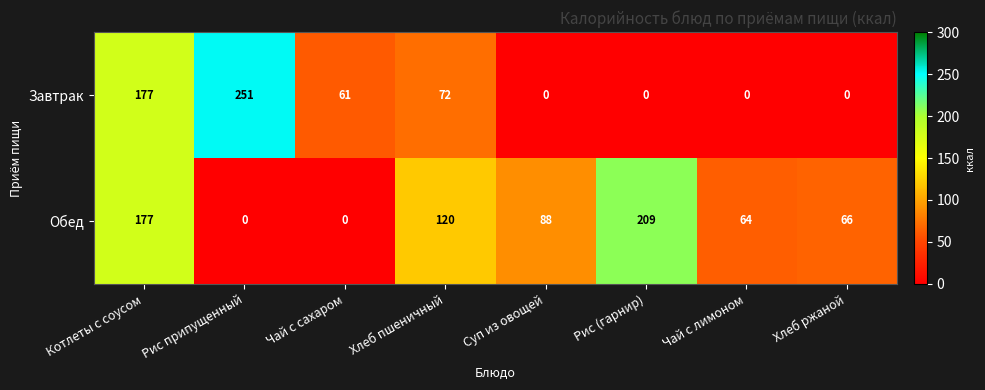

At how many categories does at least one series exceed 19?

8